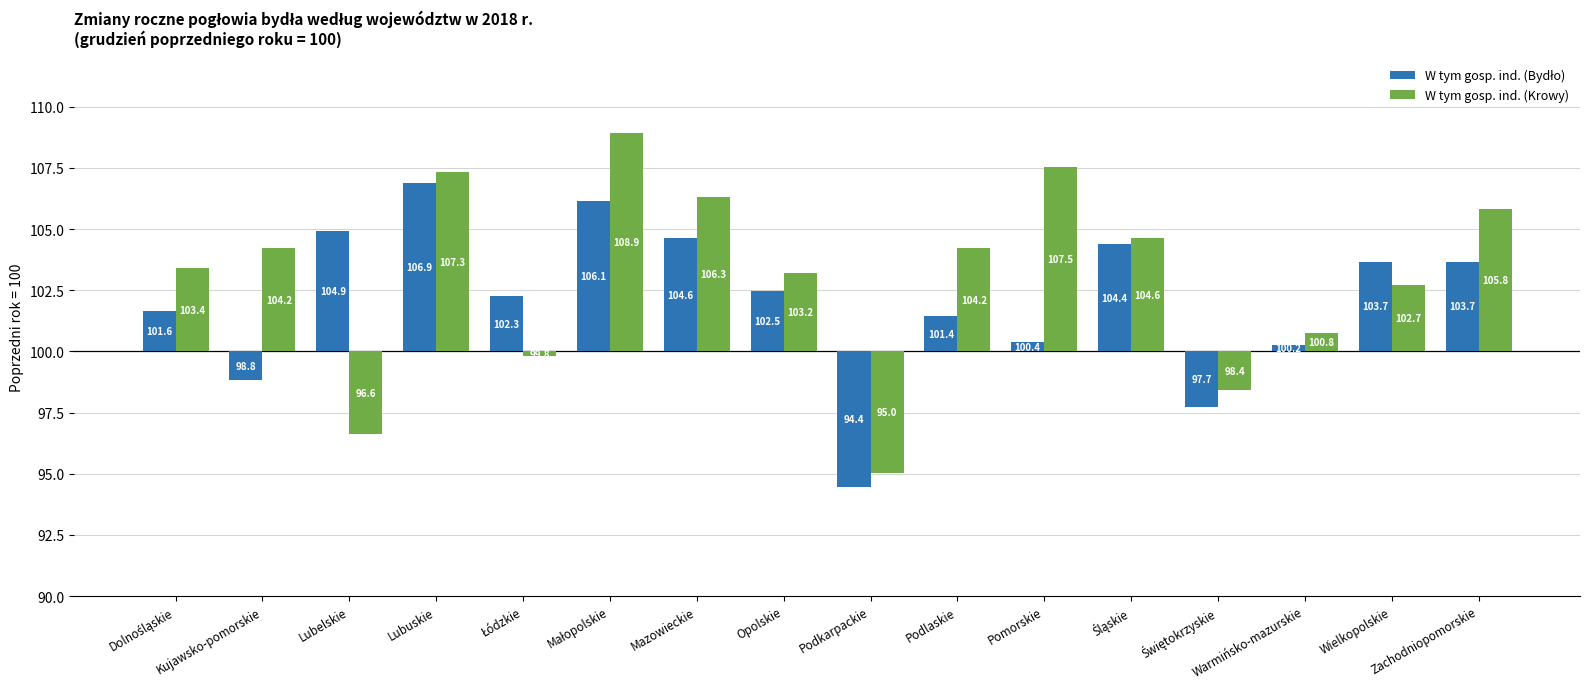

Which category has the lowest value across all series?

Podkarpackie